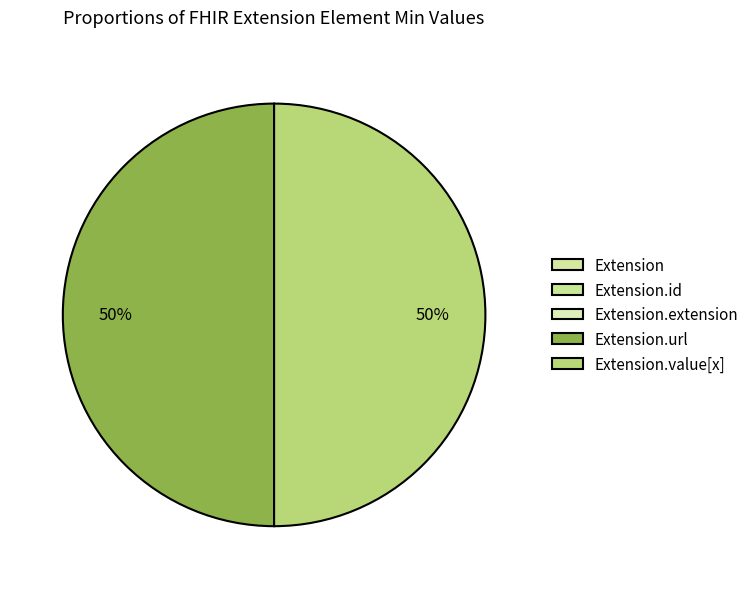

What portion of the pie excludes Extension.url?

50.0%